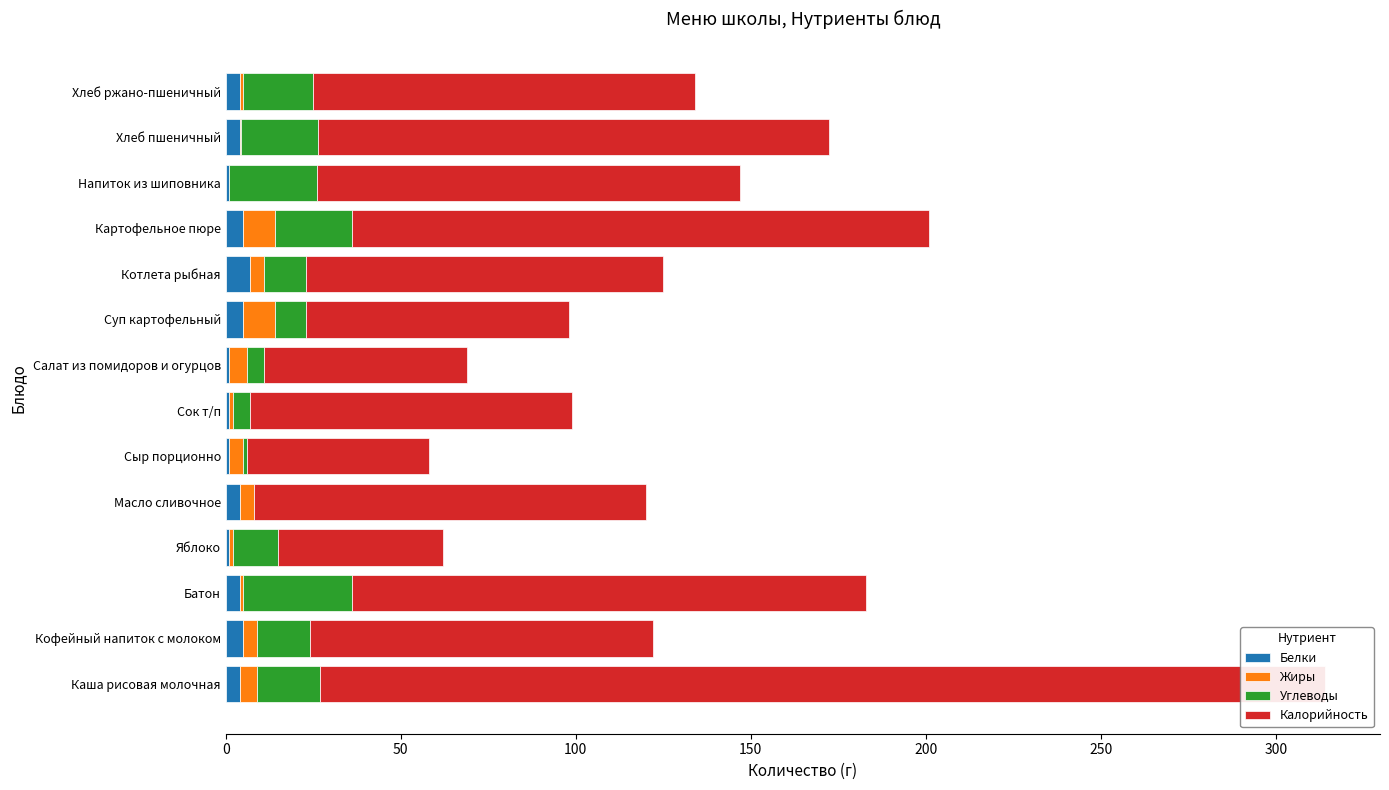

What is the difference between the maximum and minimum values in the Калорийность series?

240.0